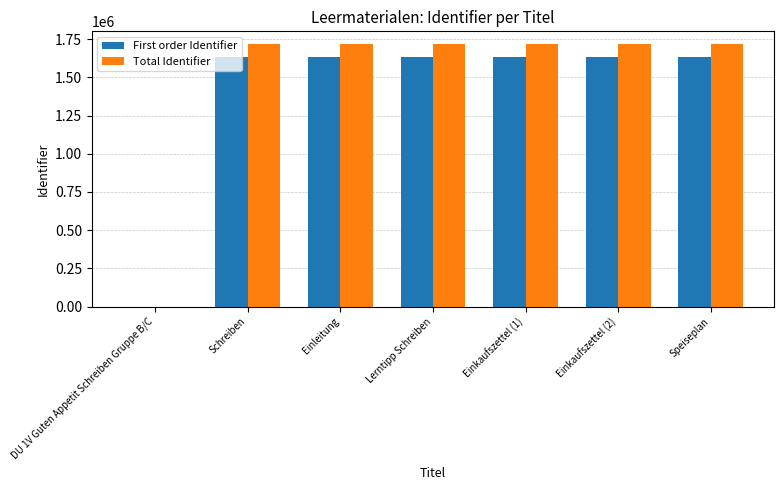

What are all the series names shown in the legend?

First order Identifier, Total Identifier